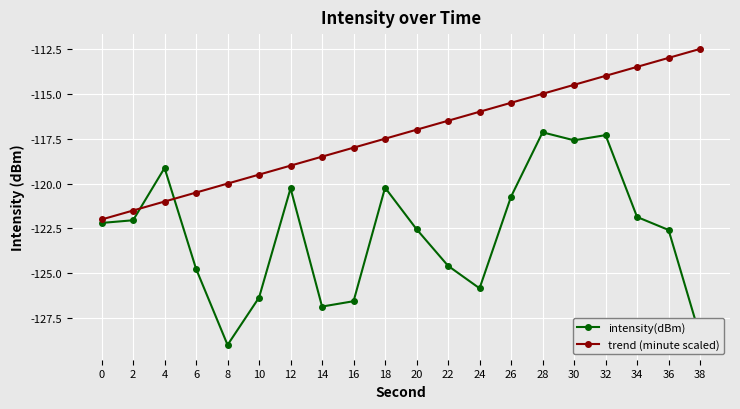

Is this an area chart (filled region under the line)?

No